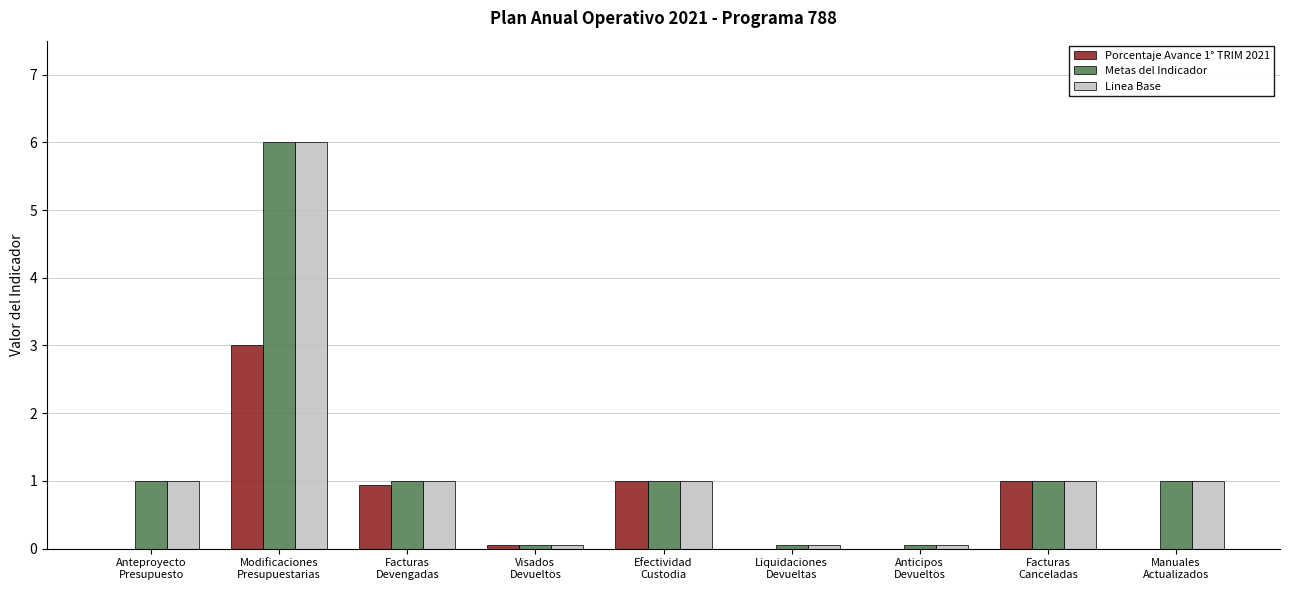

At which label does Metas del Indicador reach its peak?

Modificaciones
Presupuestarias